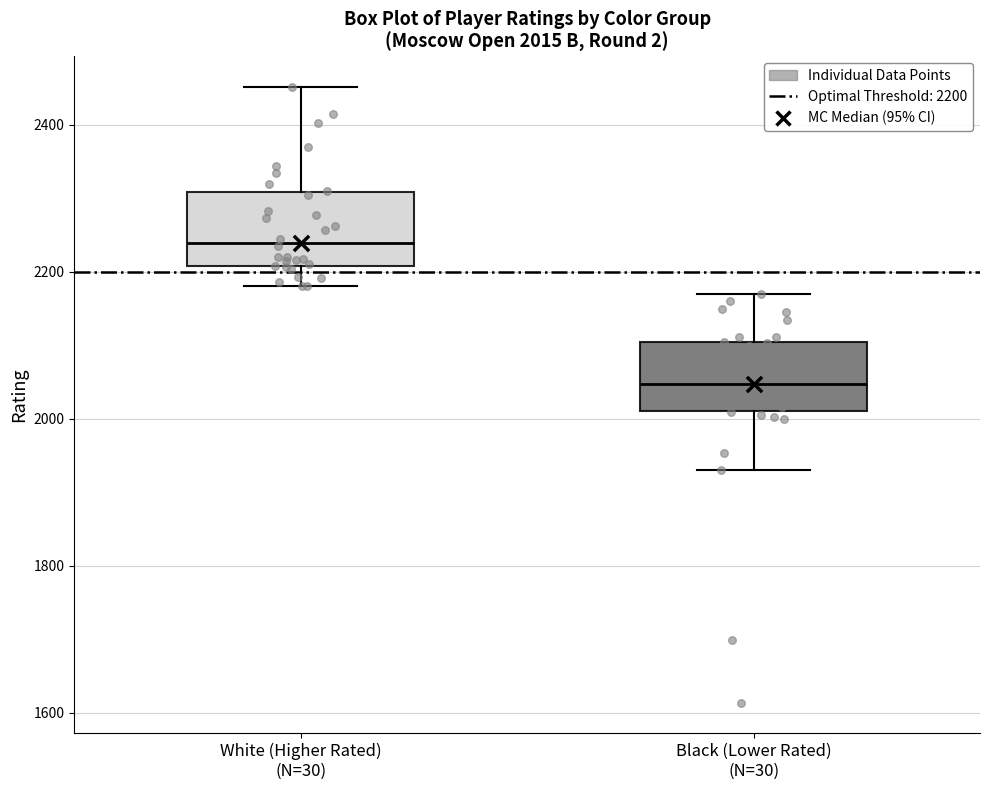

Which box's median line is the highest?

White (Higher Rated) (N=30)